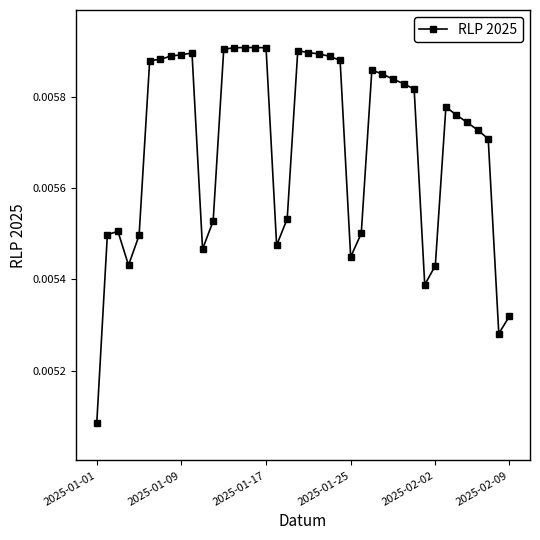

True or false: there are more than 1 points higher than both neighbors.

True